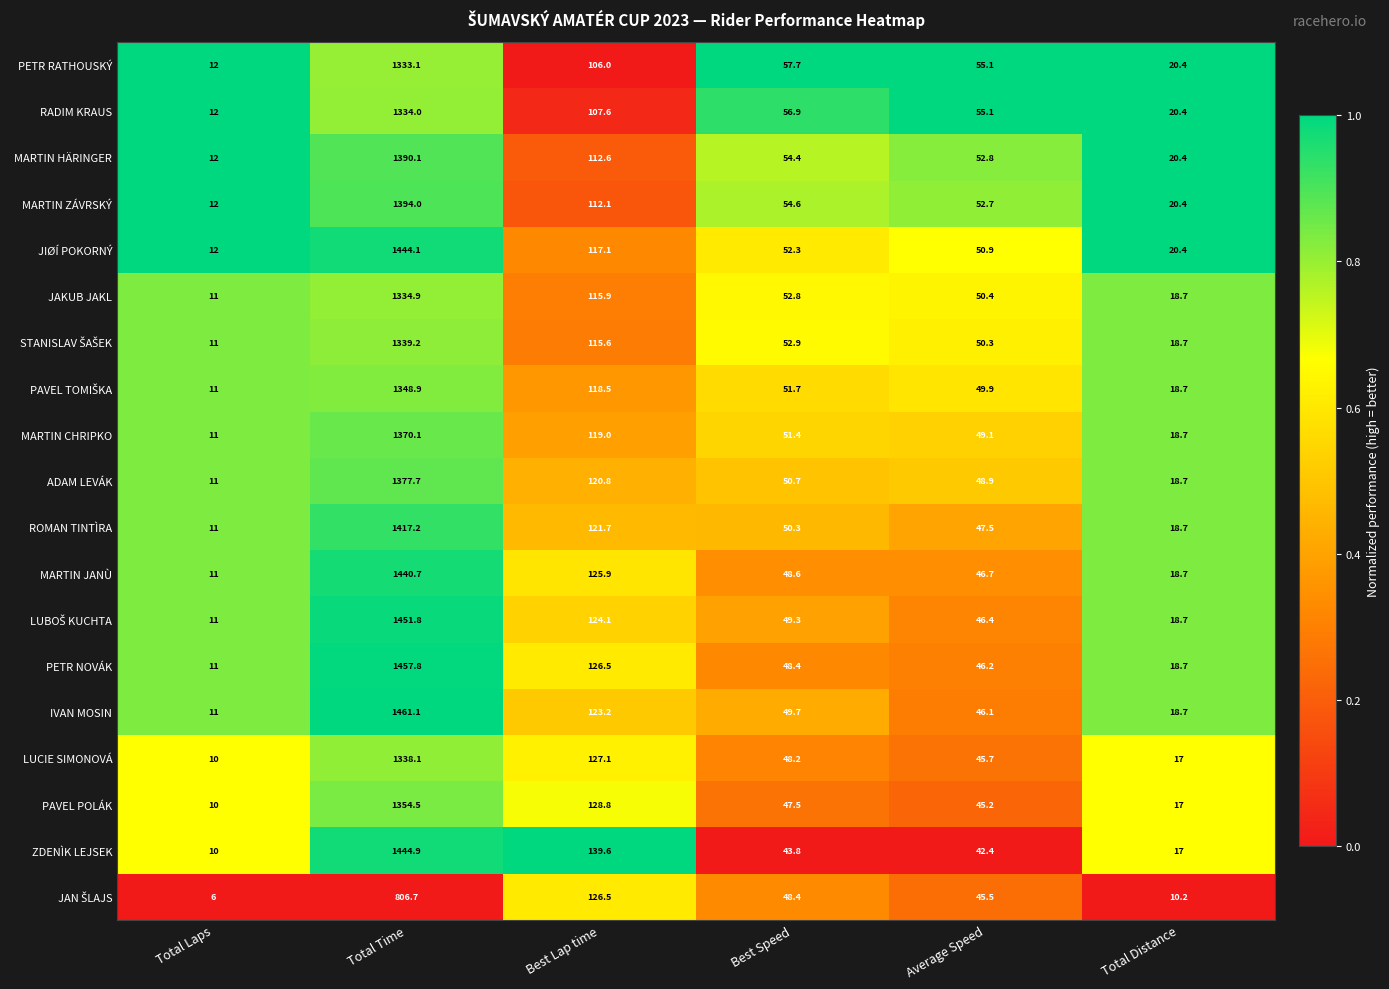

What is the total value across all series at Average Speed?

926.9